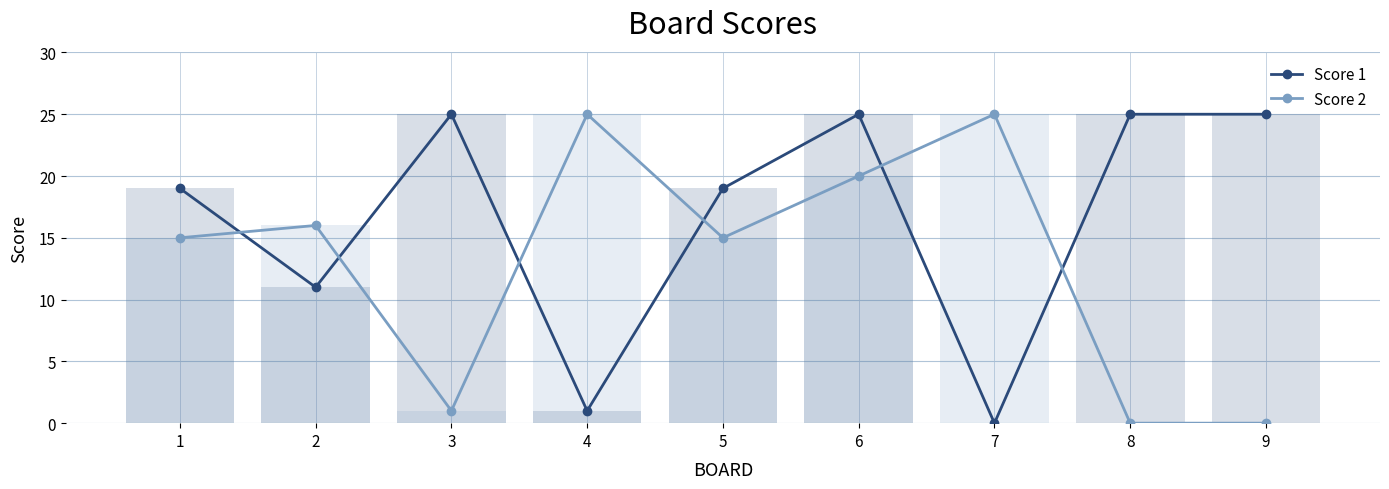

Where is Score 1 nearest to the value 12?

2